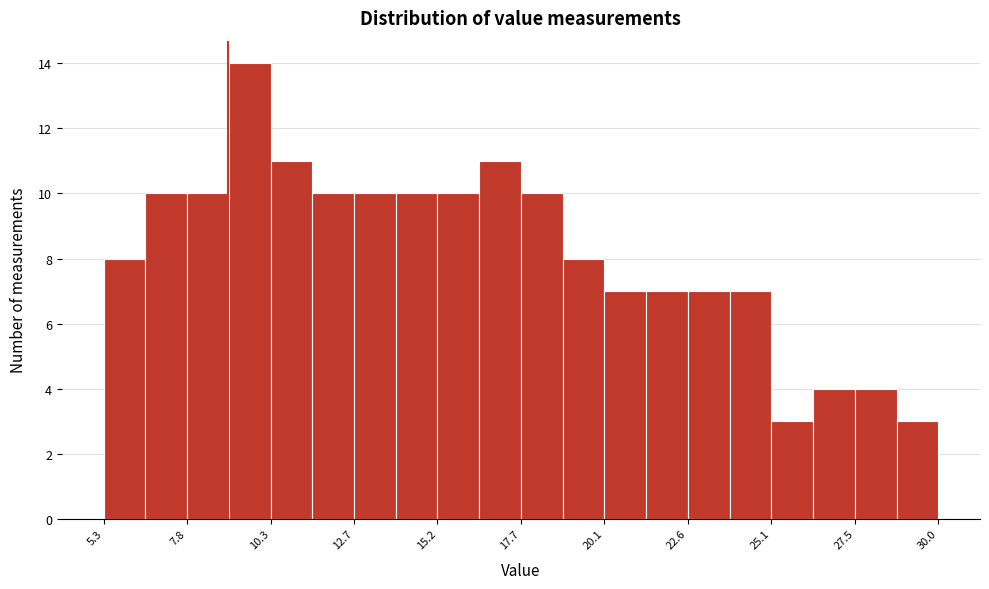

Around what value on the x-axis is the tallest bar? Give the approximate position of its centre, as read against the axis.

9.5